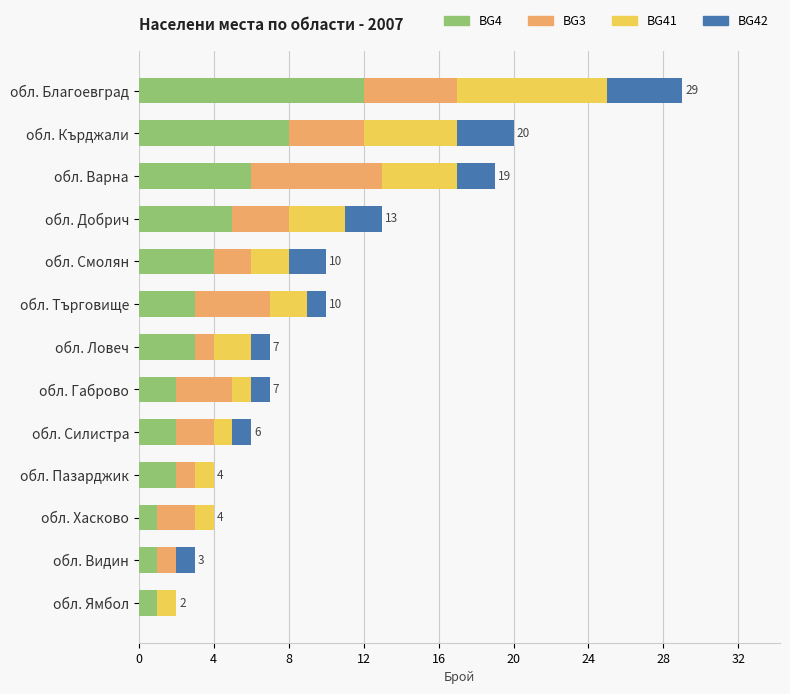

Is it true that BG4 equals 7 at обл. Смолян?

False